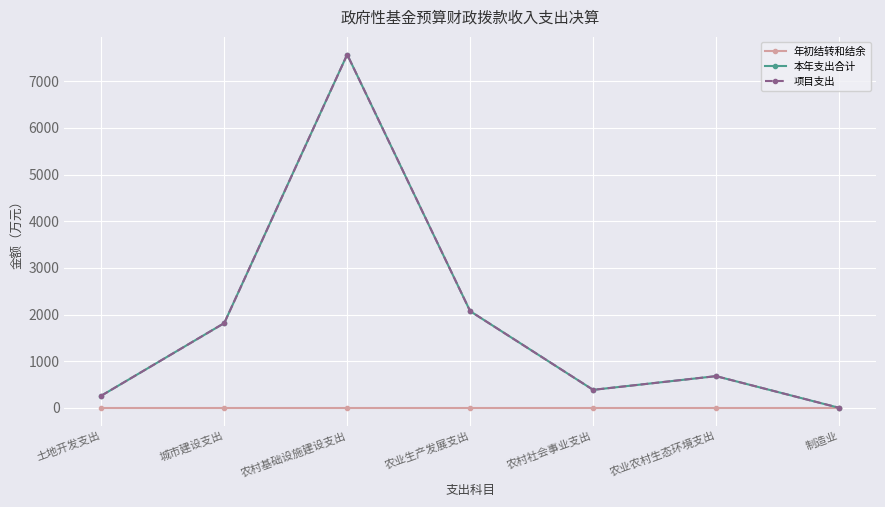

Is this an area chart (filled region under the line)?

No